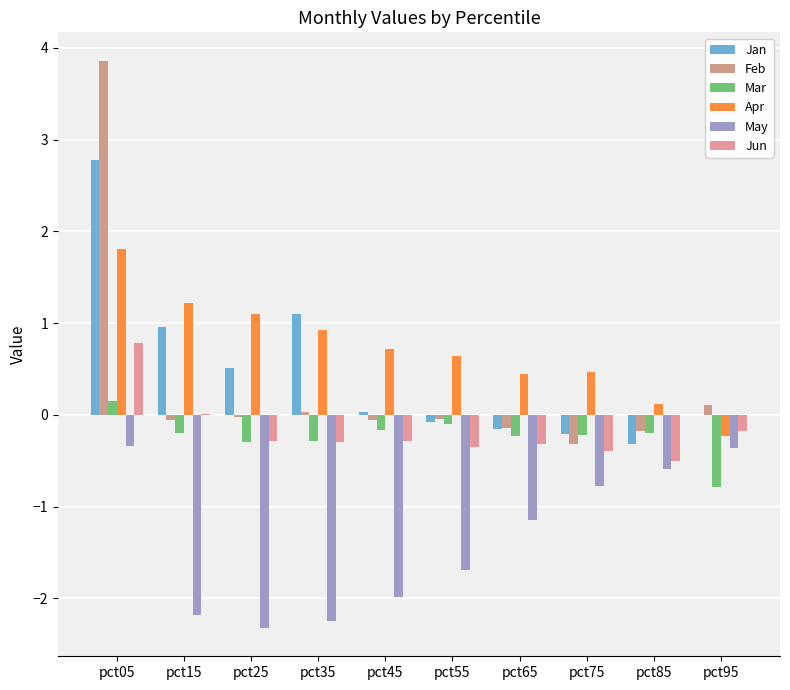

List the series in order of their peak value, lowest first.

May, Mar, Jun, Apr, Jan, Feb